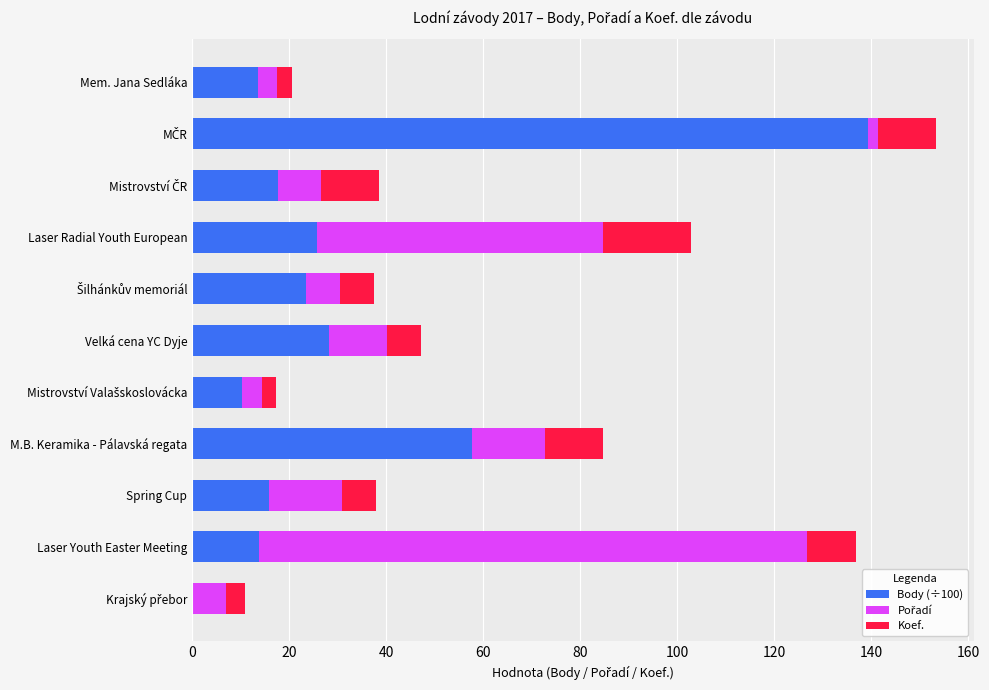

What is the total value across all series at Spring Cup?

37.8